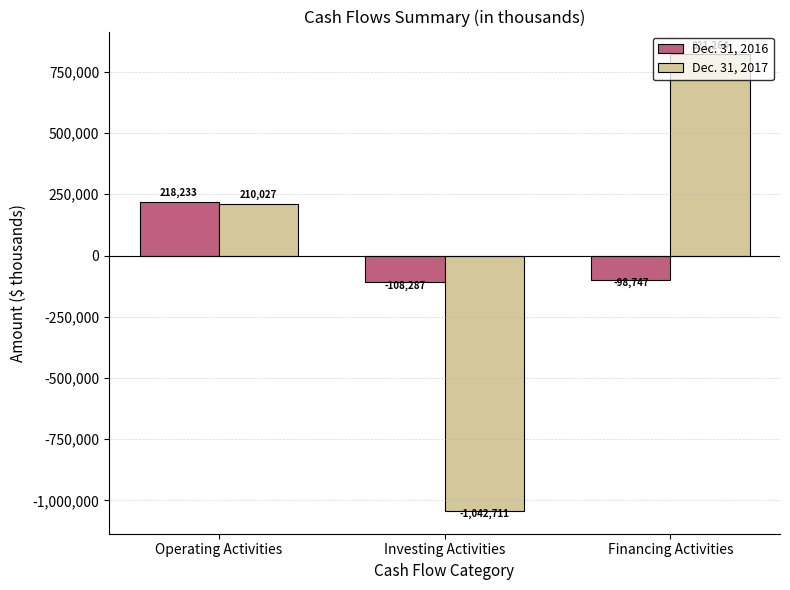

What is the maximum value for Dec. 31, 2017?

821264